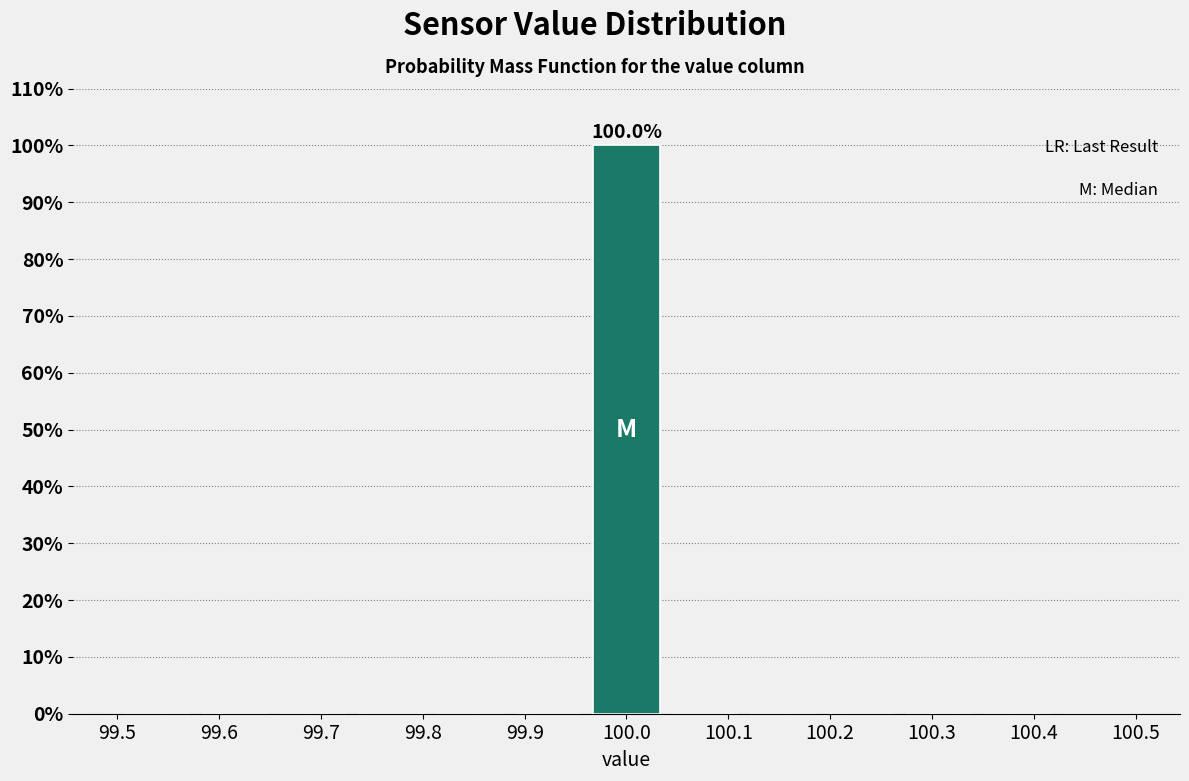

Over which range of the x-axis is the bar tallest?

99.96 to 100.04